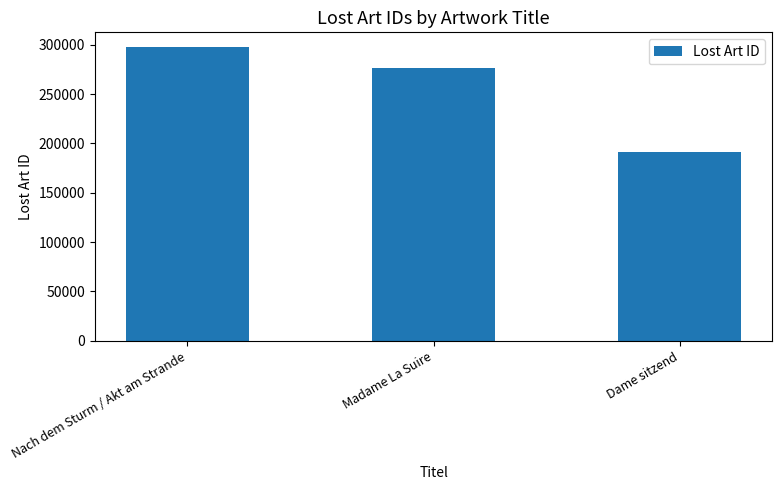

List the labels in order of value, smallest first.

Dame sitzend, Madame La Suire, Nach dem Sturm / Akt am Strande